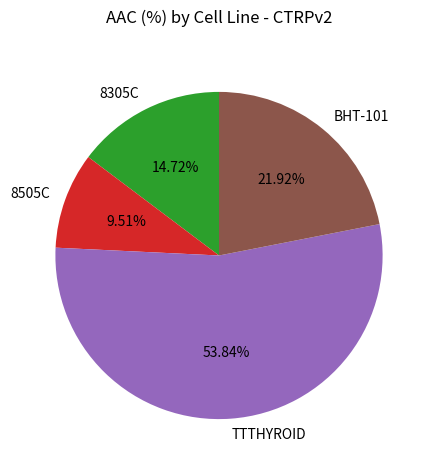

What is the majority slice?

TTTHYROID